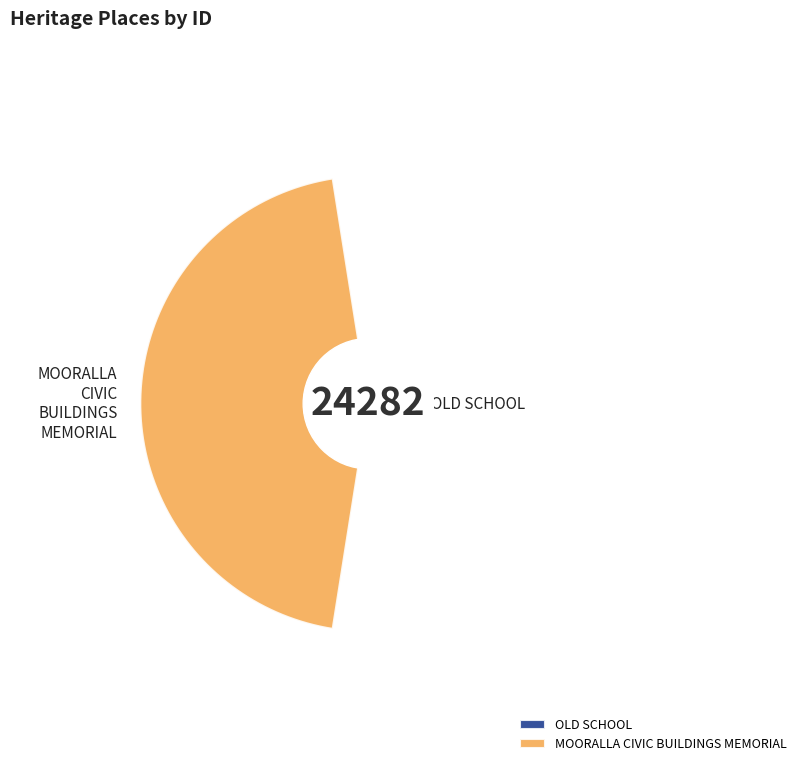

Is the sum of OLD SCHOOL and MOORALLA CIVIC BUILDINGS MEMORIAL greater than half?

Yes